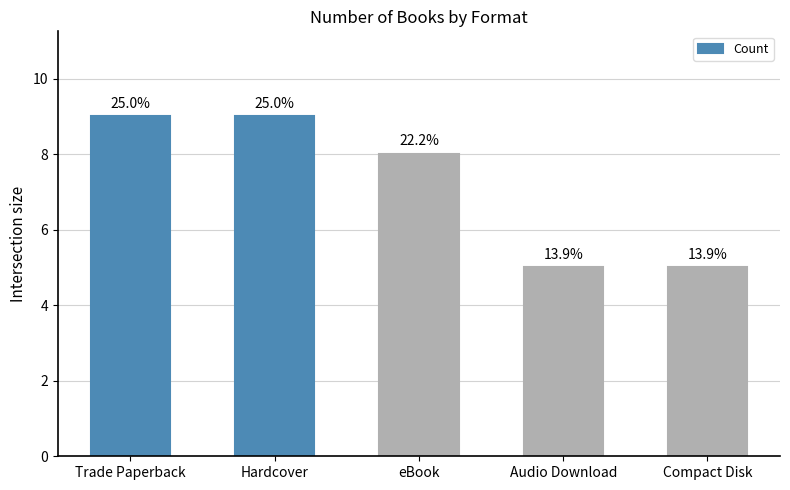

How many bars are there in total?

5